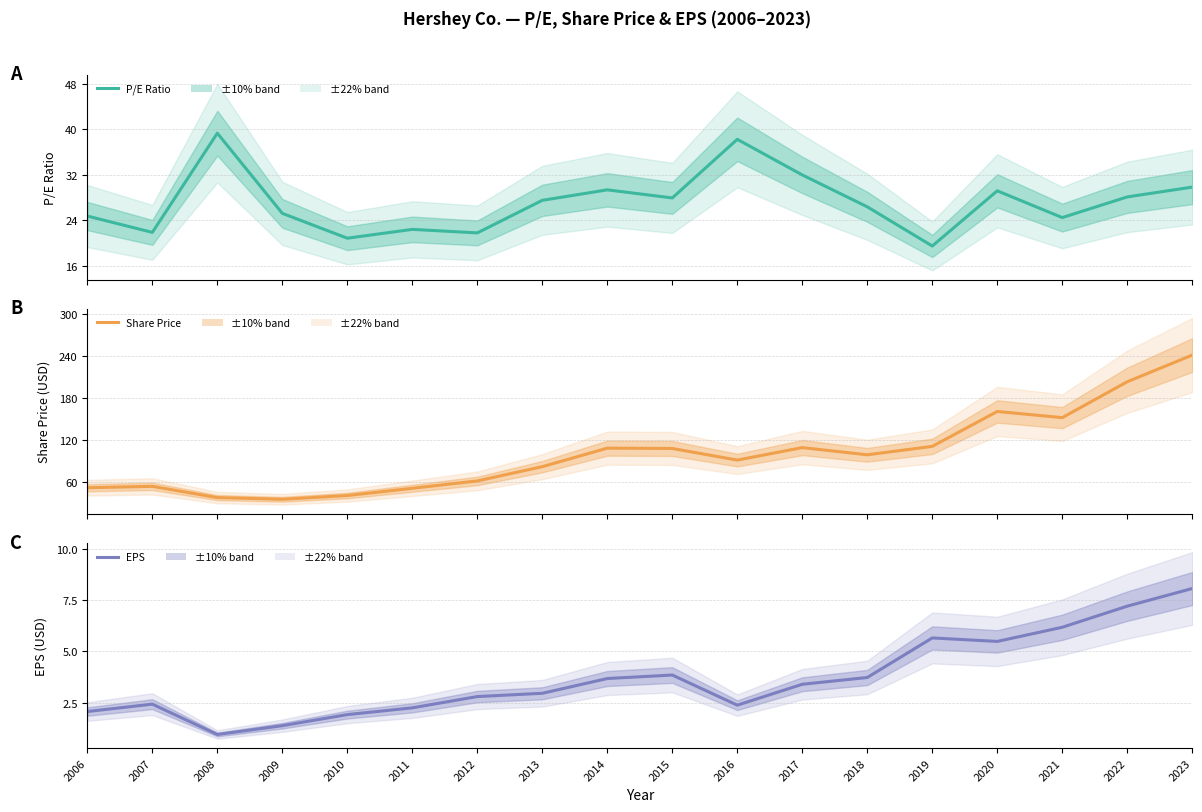

Reading left to right, list all the values displayed in this chart.

P/E Ratio: 24.8	21.9	39.3	25.2	20.9	22.4	21.8	27.5	29.4	28.0	38.2	32.0	26.4	19.5	29.2	24.5	28.1	29.9
Share Price: 51.1	53.1	37.0	34.6	40.0	50.3	60.9	81.2	107.7	107.2	90.6	108.5	98.2	110.2	160.1	151.3	202.6	240.7
EPS: 2.1	2.4	0.9	1.4	1.9	2.2	2.8	3.0	3.7	3.8	2.4	3.4	3.7	5.7	5.5	6.2	7.2	8.1